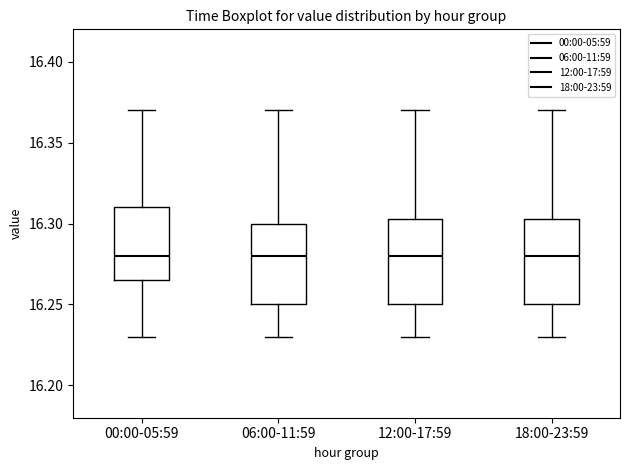

Where does the lower whisker of the box for 00:00-05:59 end on the y-axis? The values are not printed on the chart, so give them approximately, as read against the axis.

16.230